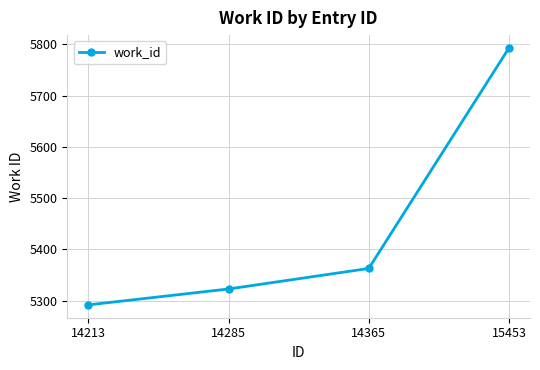

Reading left to right, extract all data points from this chart.

14213=5292	14285=5323	14365=5363	15453=5793